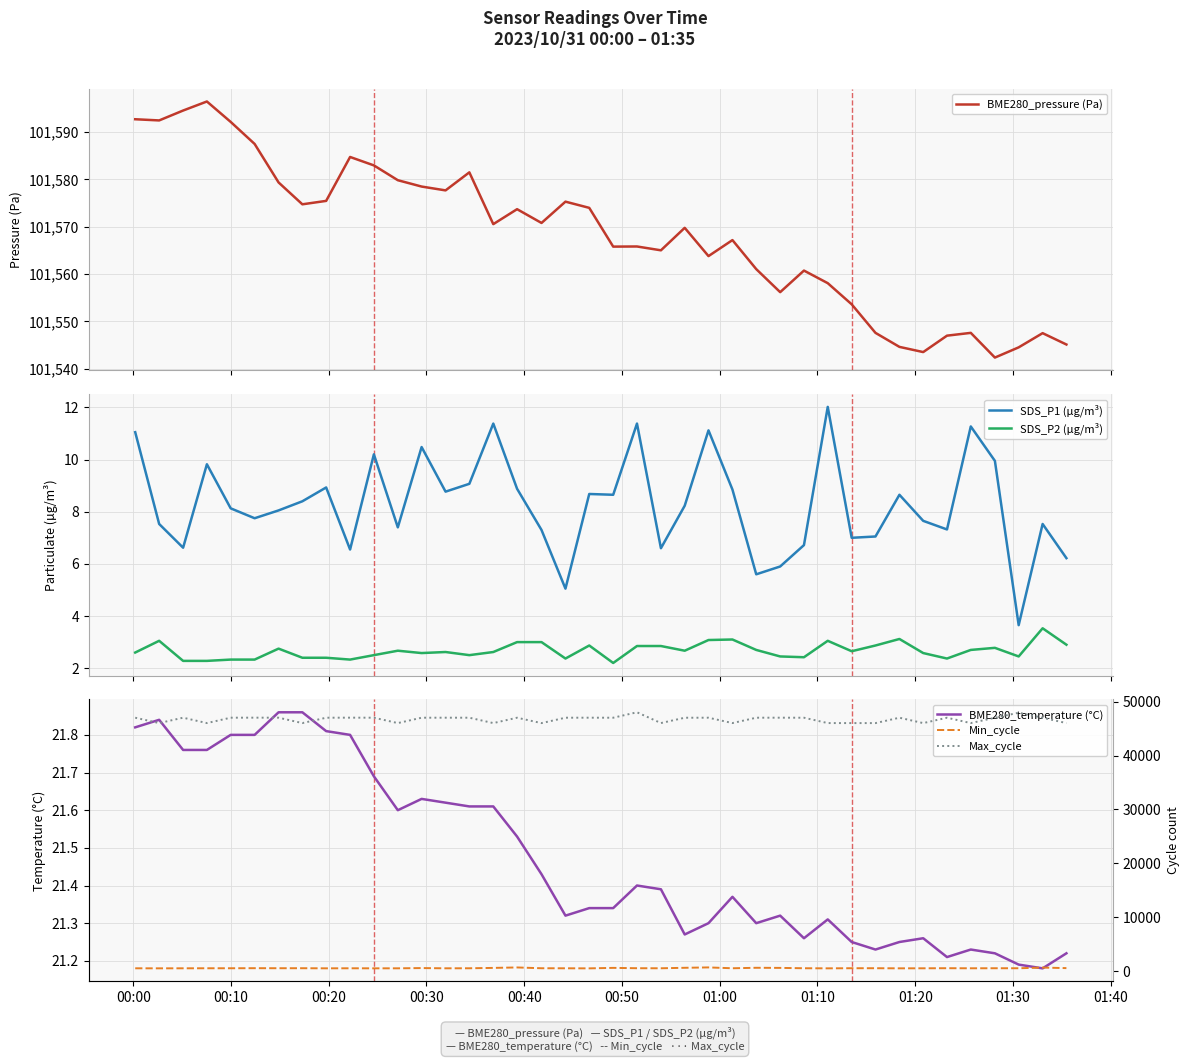

True or false: SDS_P2 (µg/m³) and SDS_P1 (µg/m³) intersect in this chart.

False